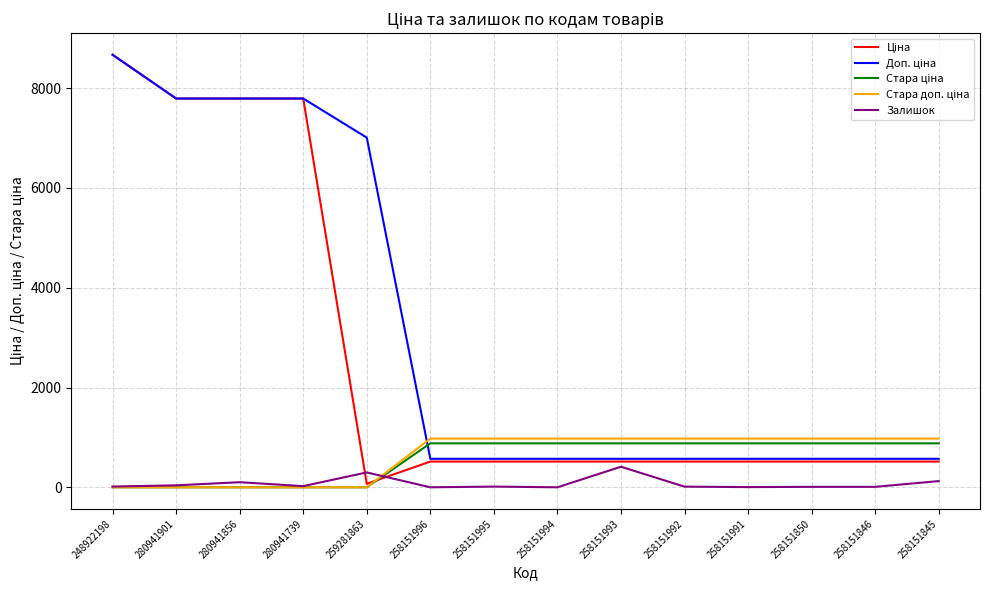

Is it true that Залишок equals 13.0 at 258151992?

True